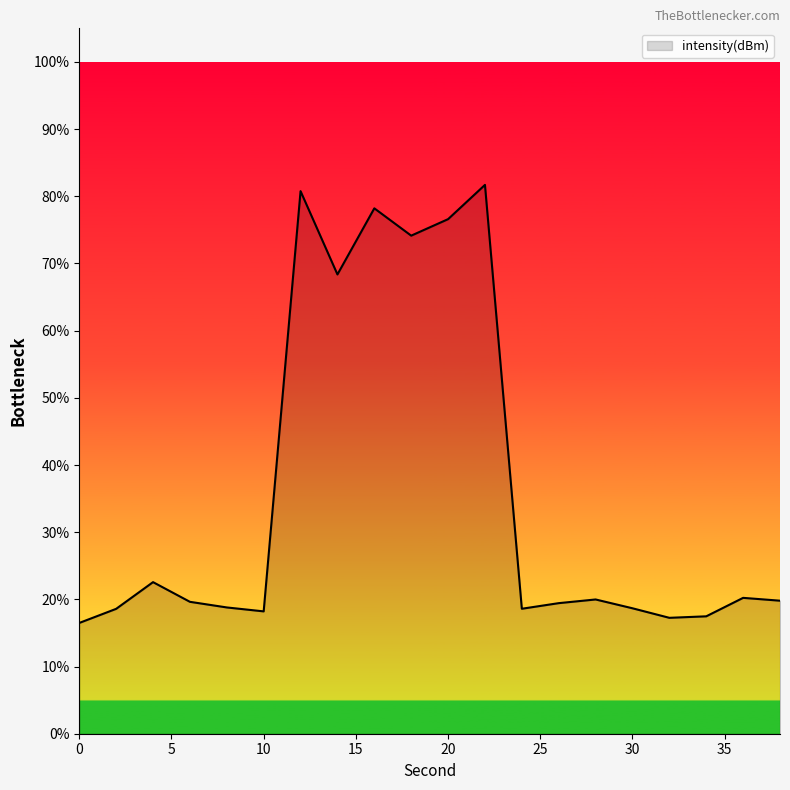

What is the difference between the second highest and minimum values?

64.3